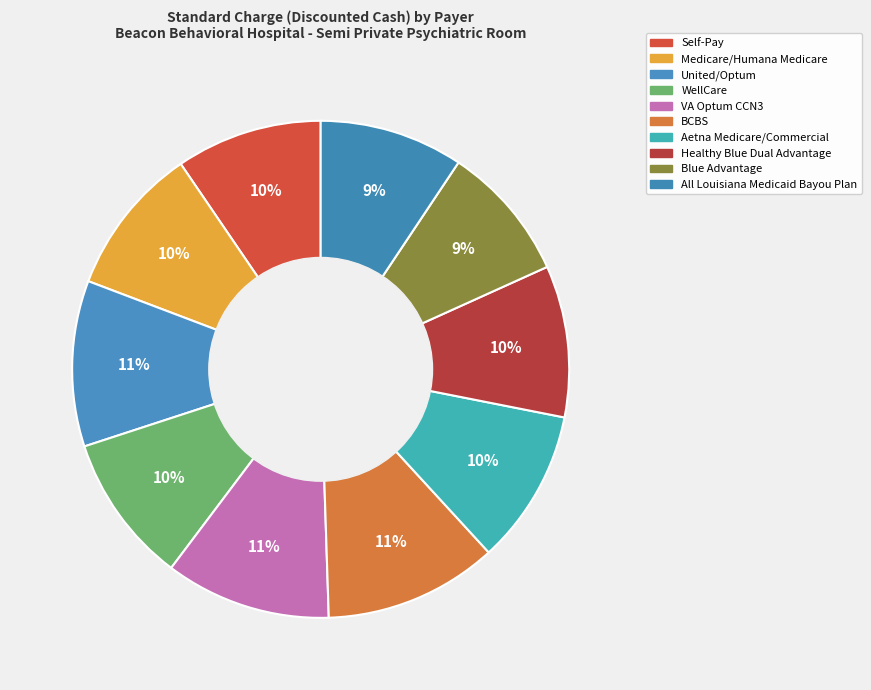

What is the ratio of the value at WellCare to the value at Healthy Blue Dual Advantage?

1.0